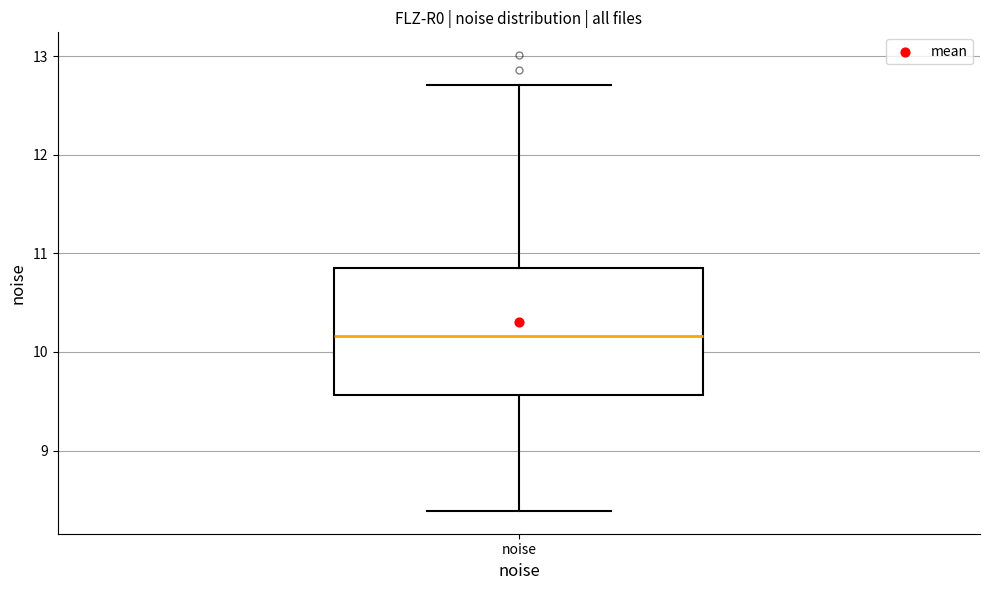

Read this box plot against the y-axis: the position of the median line, the range covered by the box, and the ends of both whiskers. The values are not printed on the chart, so give them approximately, as read against the axis.

median 10.2, box 9.6 to 10.8, whiskers 8.4 to 12.7